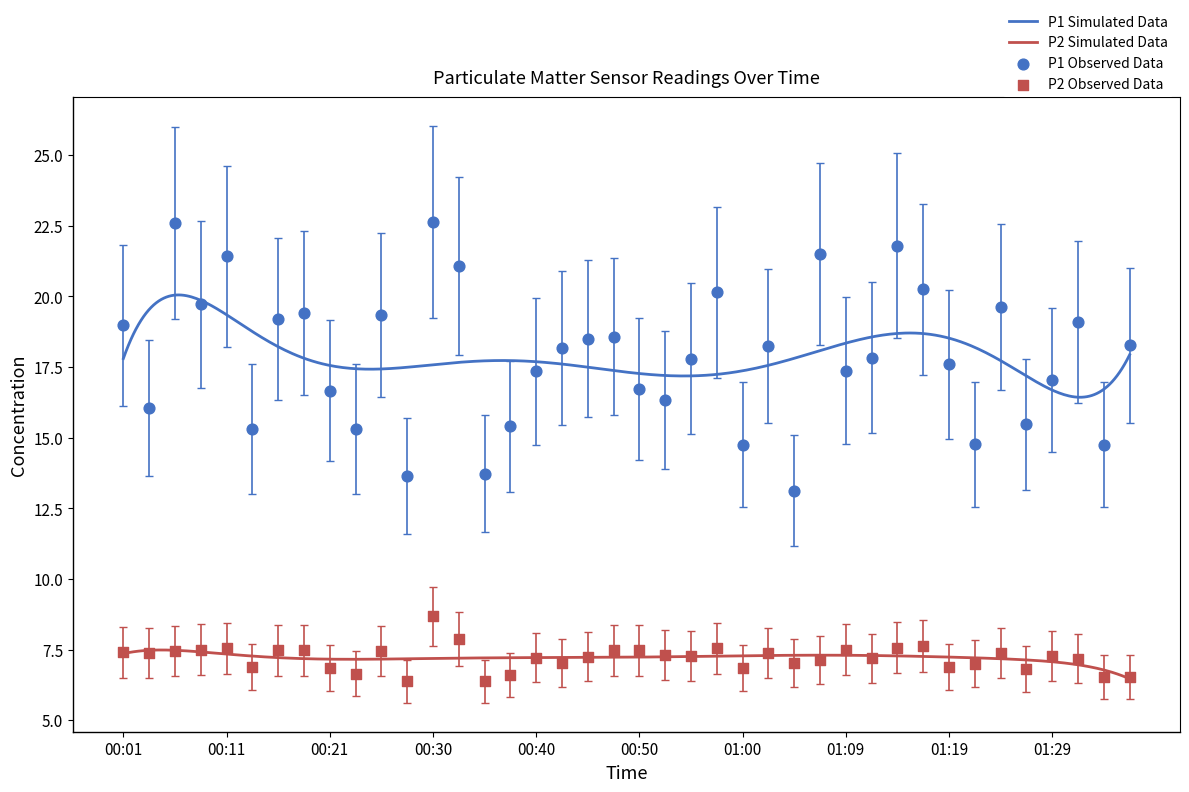

What are all the series names shown in the legend?

P1, P2